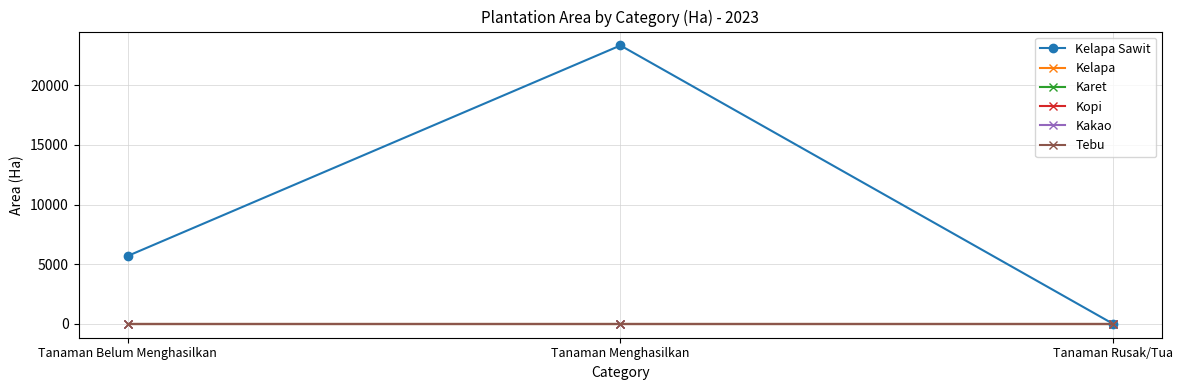

At which label is Kelapa Sawit closest to 11668?

Tanaman Belum Menghasilkan